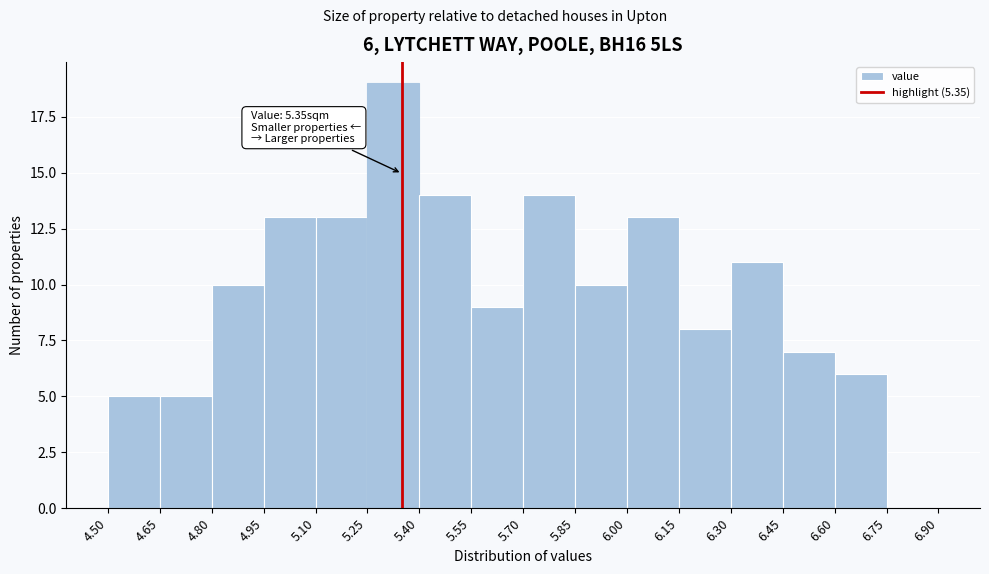

Which range on the x-axis has the tallest bar?

5.25 to 5.40